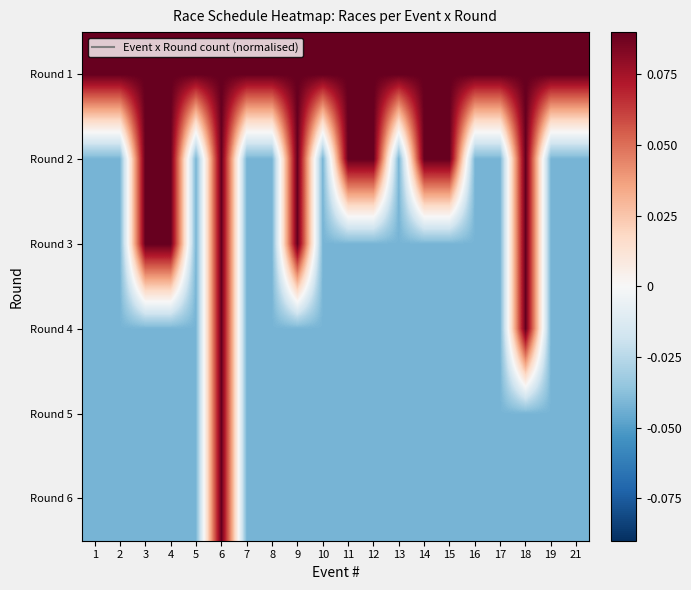

What is the spread (max minus min) of values at 11?

0.1